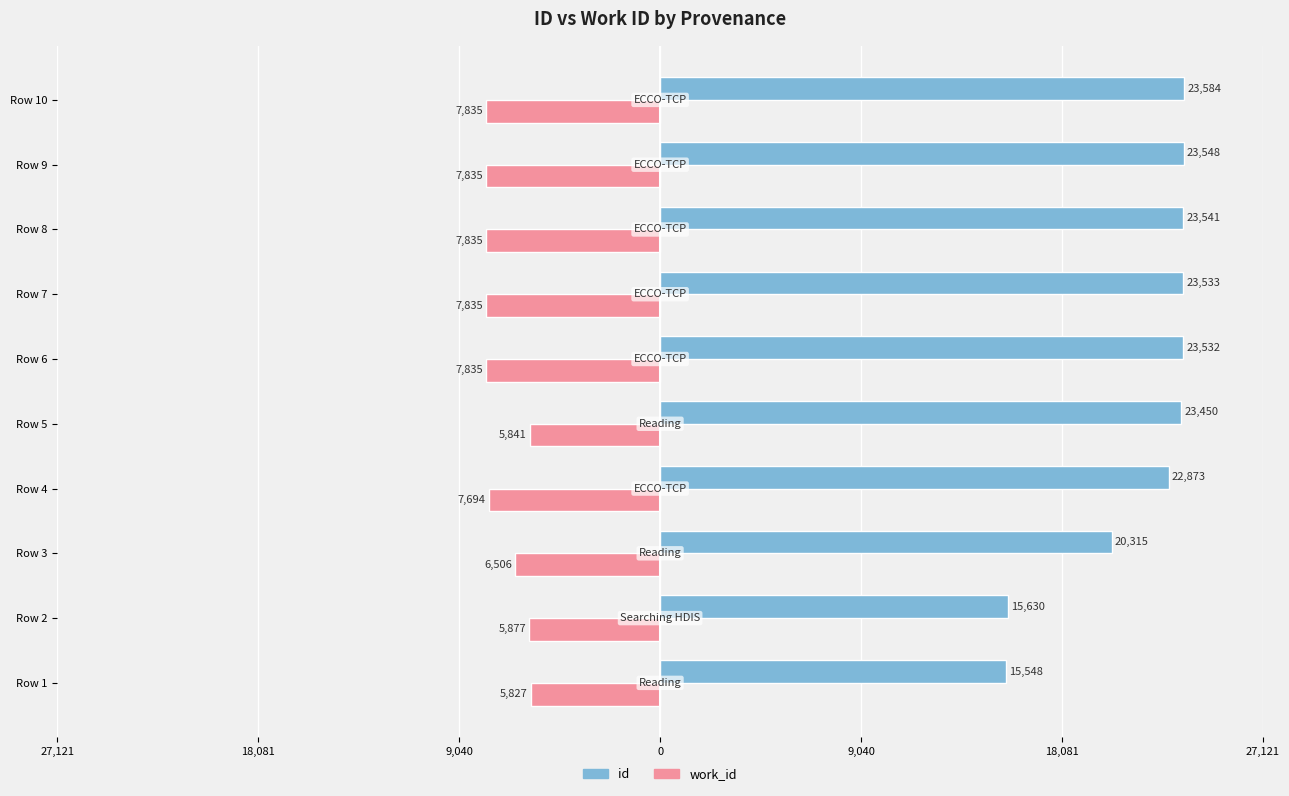

Which series has the widest spread of values?

id